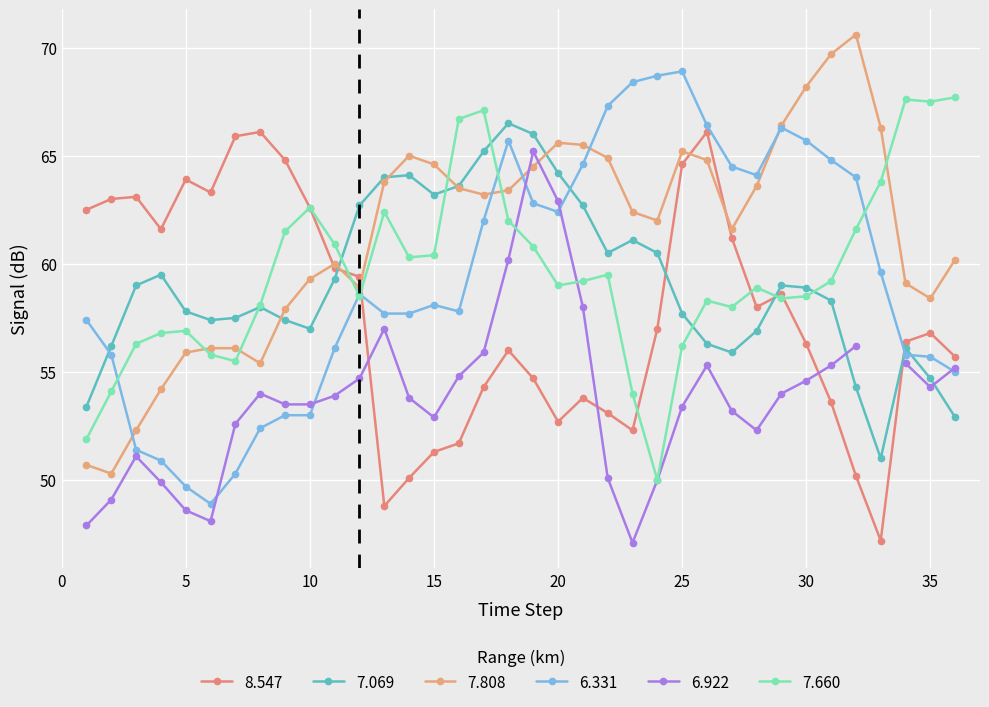

The value of 7.808 at 30 is 68.2. True or false?

True